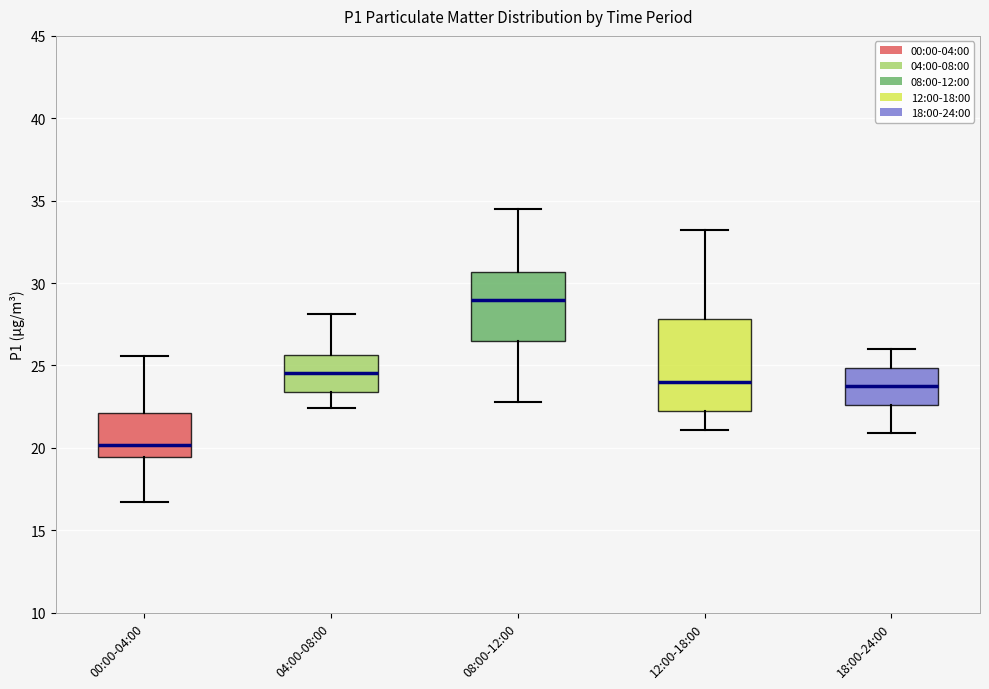

Reading left to right, transcribe this box plot: for each box, give where its median line is, the range the box spans, and where its two whiskers end, as read against the y-axis. The values are not printed on the chart, so give them approximately, as read against the axis.

00:00-04:00: median 20.0, box 19.5 to 22.0, whiskers 16.5 to 25.5
04:00-08:00: median 24.5, box 23.5 to 25.5, whiskers 22.5 to 28.0
08:00-12:00: median 29.0, box 26.5 to 30.5, whiskers 23.0 to 34.5
12:00-18:00: median 24.0, box 22.5 to 28.0, whiskers 21.0 to 33.0
18:00-24:00: median 24.0, box 22.5 to 25.0, whiskers 21.0 to 26.0